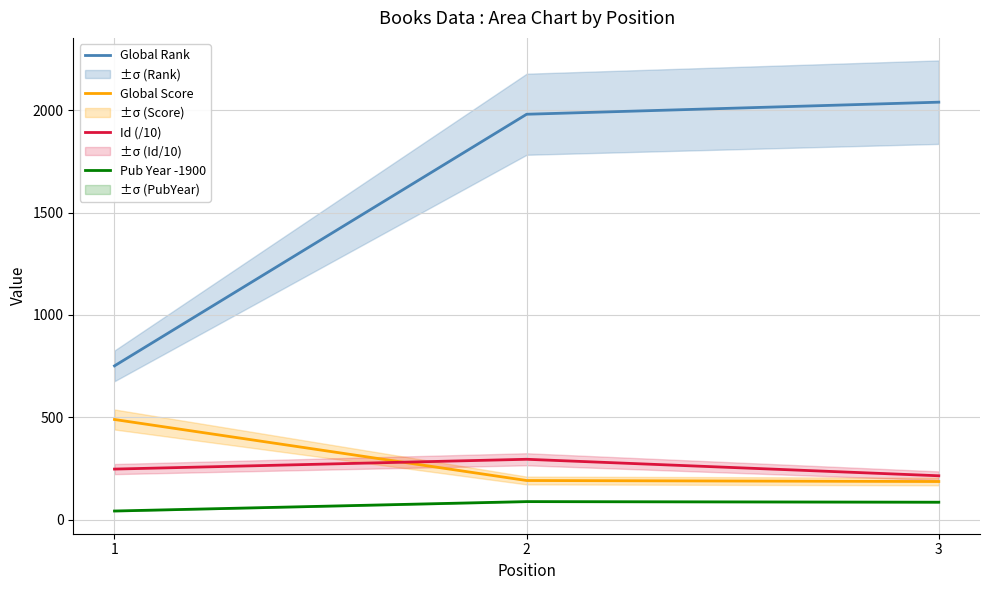

How many data points does each series have?

3